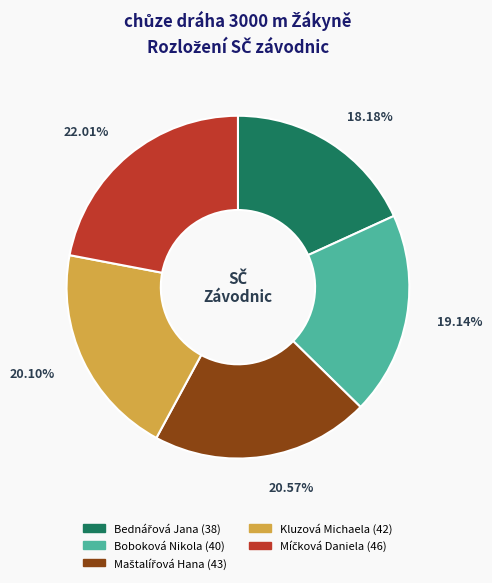

To the nearest percent, what is the average slice percentage?

20%